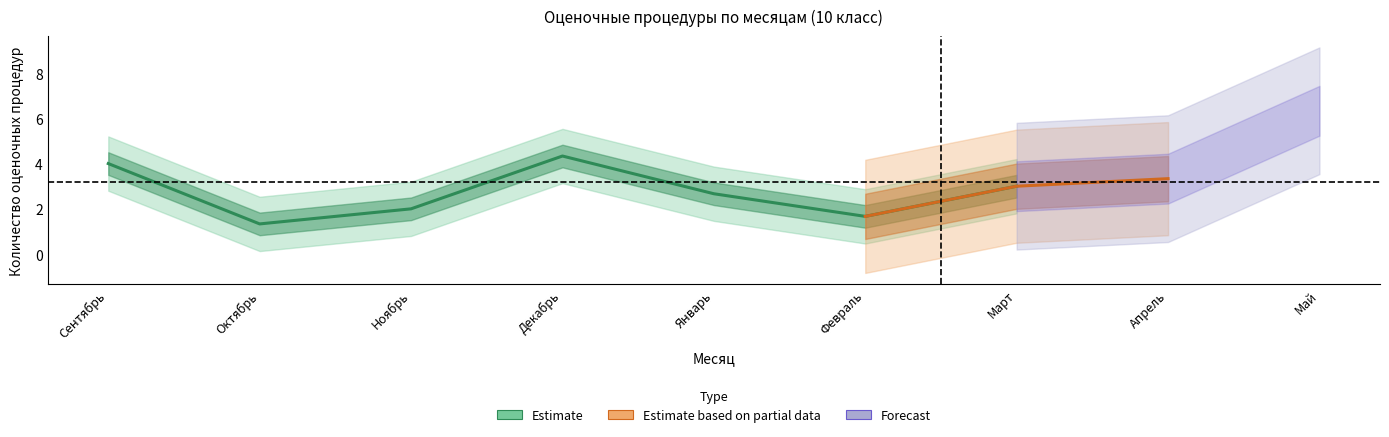

The Класс А series shows 1 at Октябрь. True or false?

True